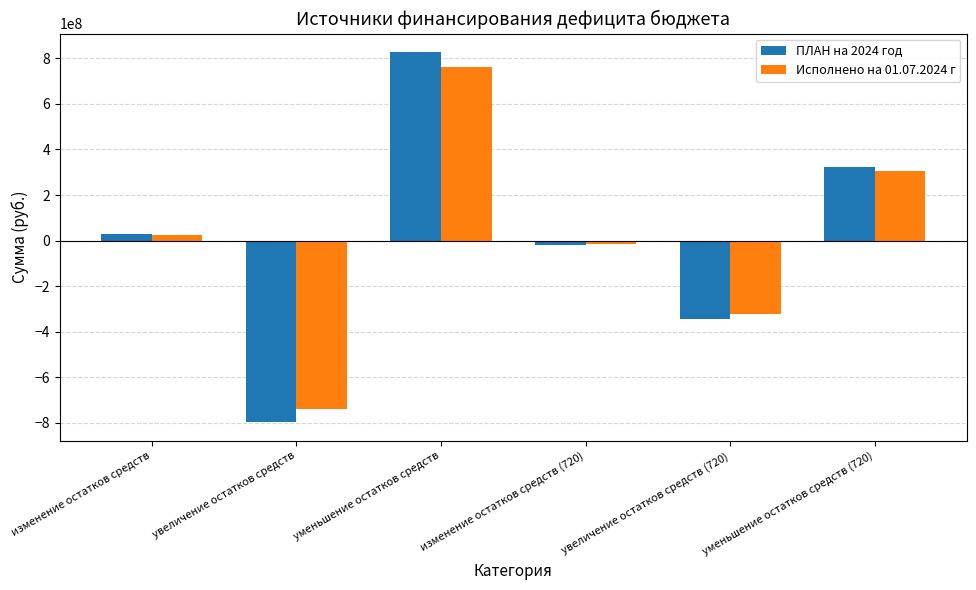

What is the value of the Исполнено на 01.07.2024 г bar at the 5th from the left?

-323138012.9